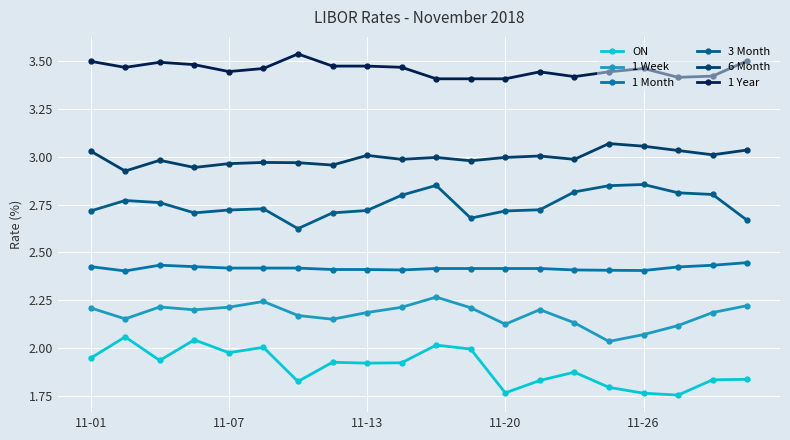

What is the difference between the maximum and second lowest values in the 1 Year series?

0.1